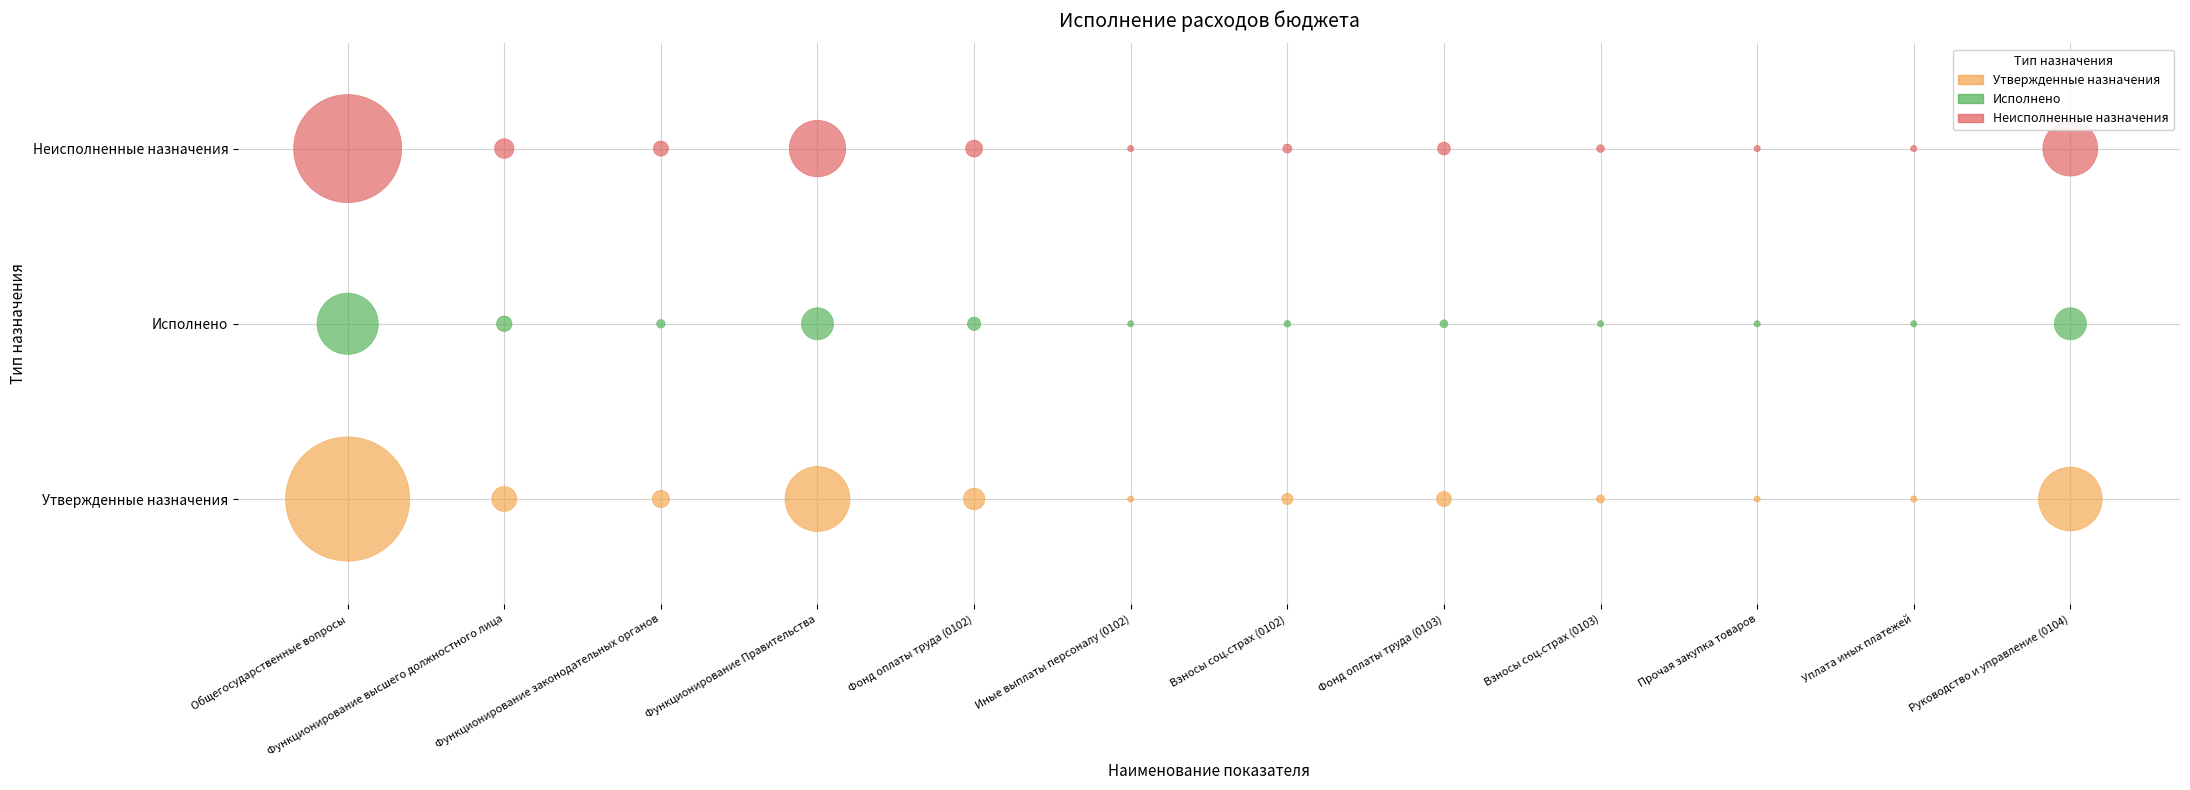

What are all the series names shown in the legend?

Утвержденные назначения, Исполнено, Неисполненные назначения